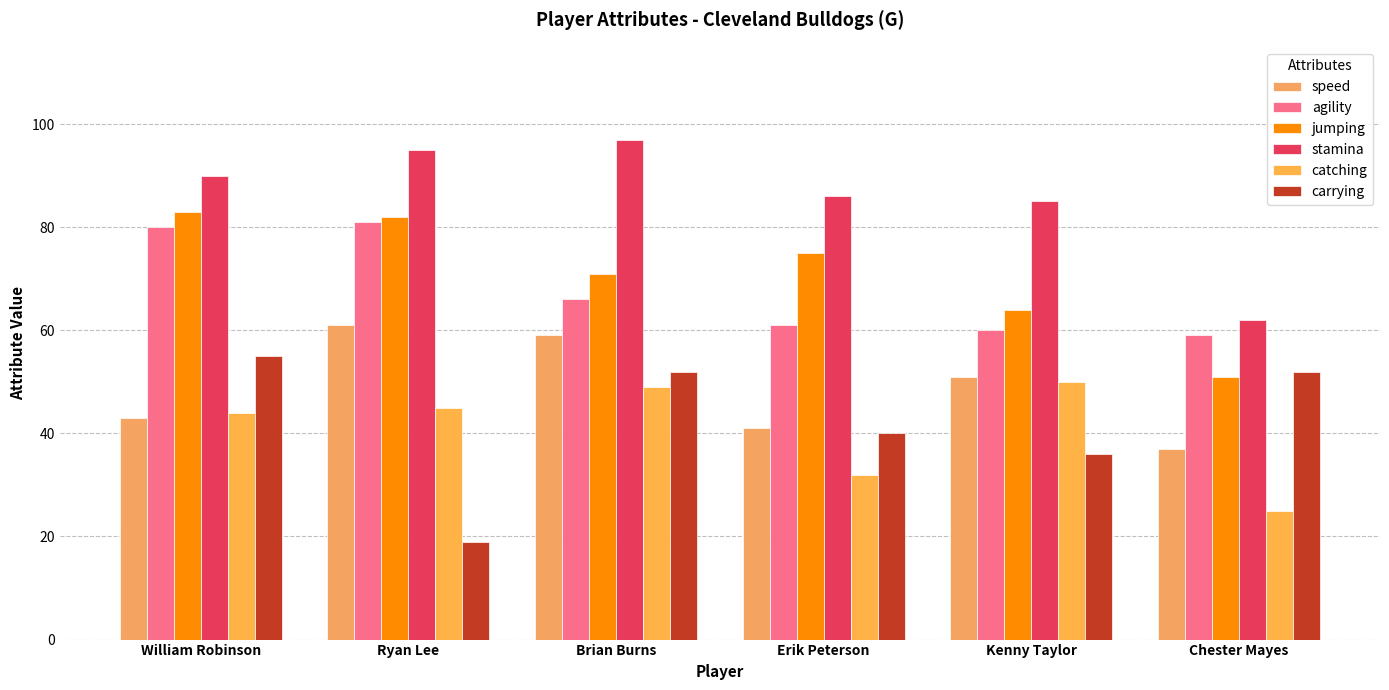

What is the difference between the maximum and minimum values in the agility series?

22